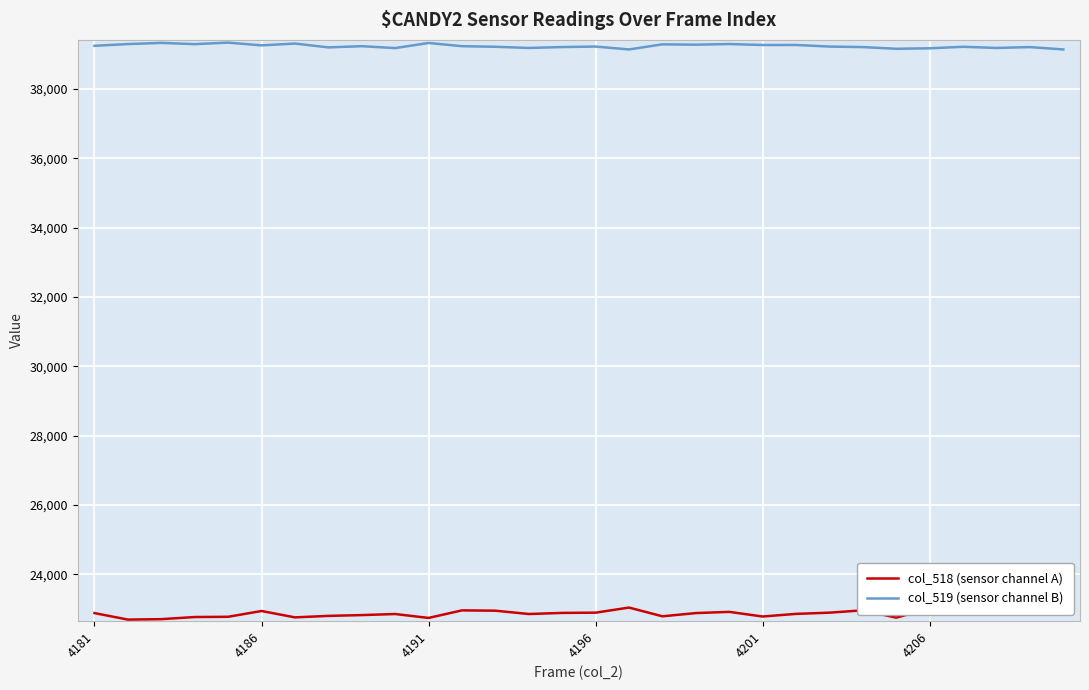

Between 27 and 17, which is larger?

27